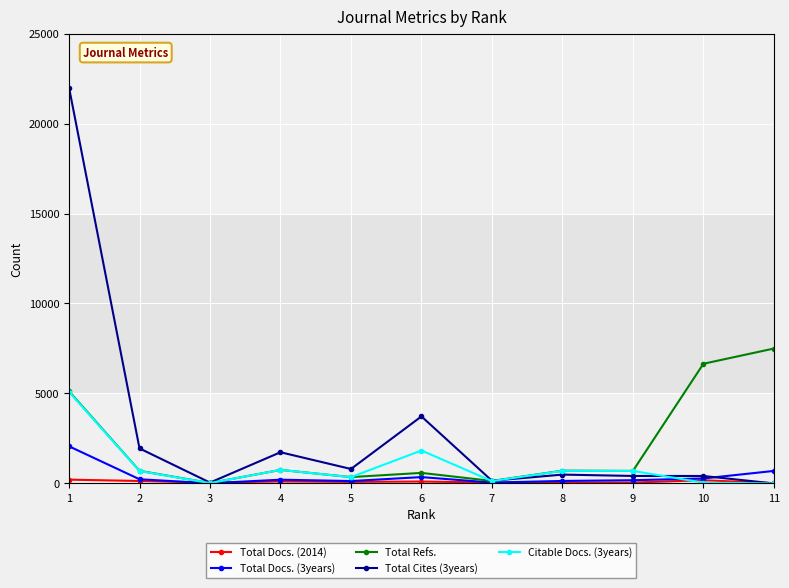

True or false: Total Cites (3years) has more than 1 points higher than both neighbors.

True